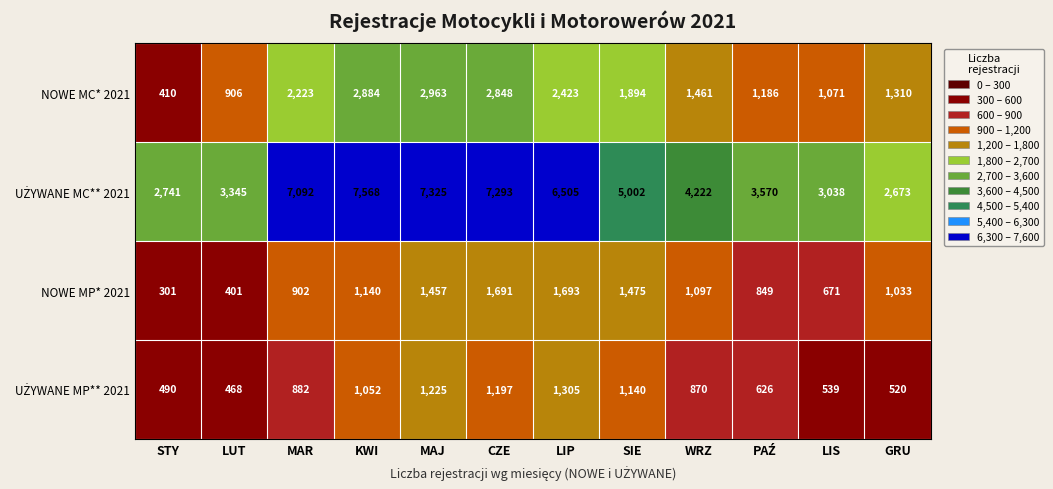

What is the spread (max minus min) of values at LIP?

5200